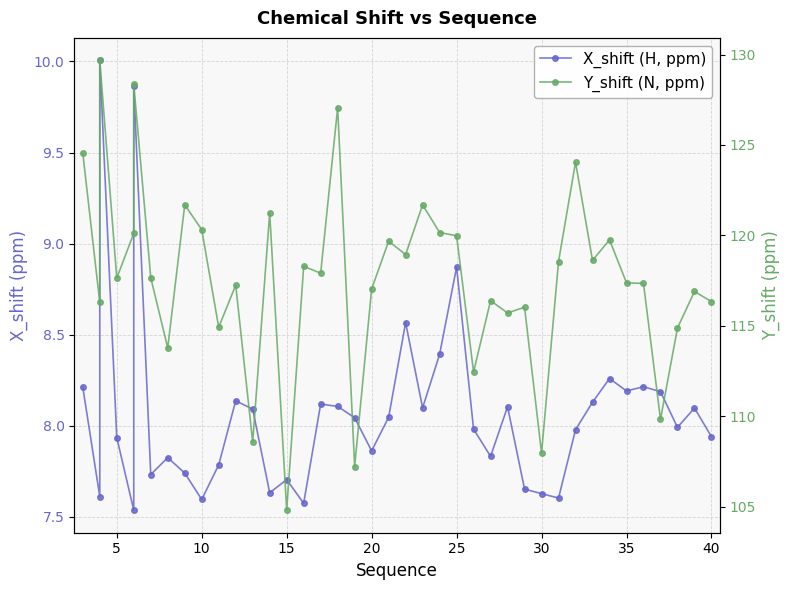

What is the difference between the maximum and minimum values in the X_shift (H, ppm) series?

2.5